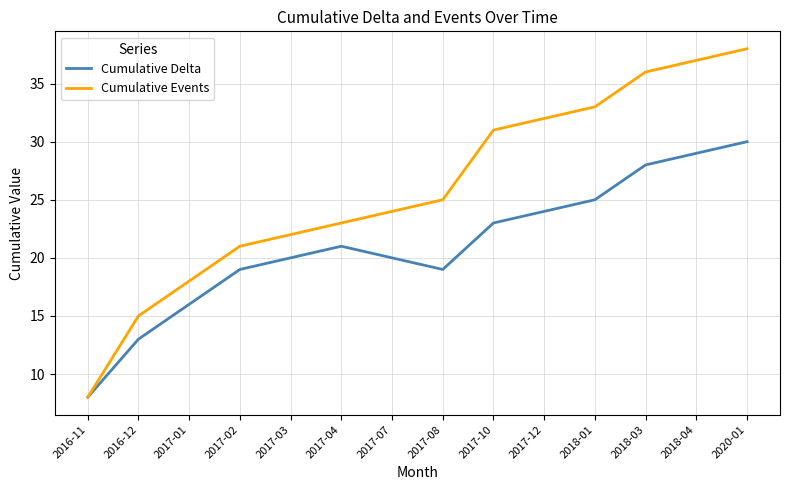

Does the chart have visible grid lines?

Yes